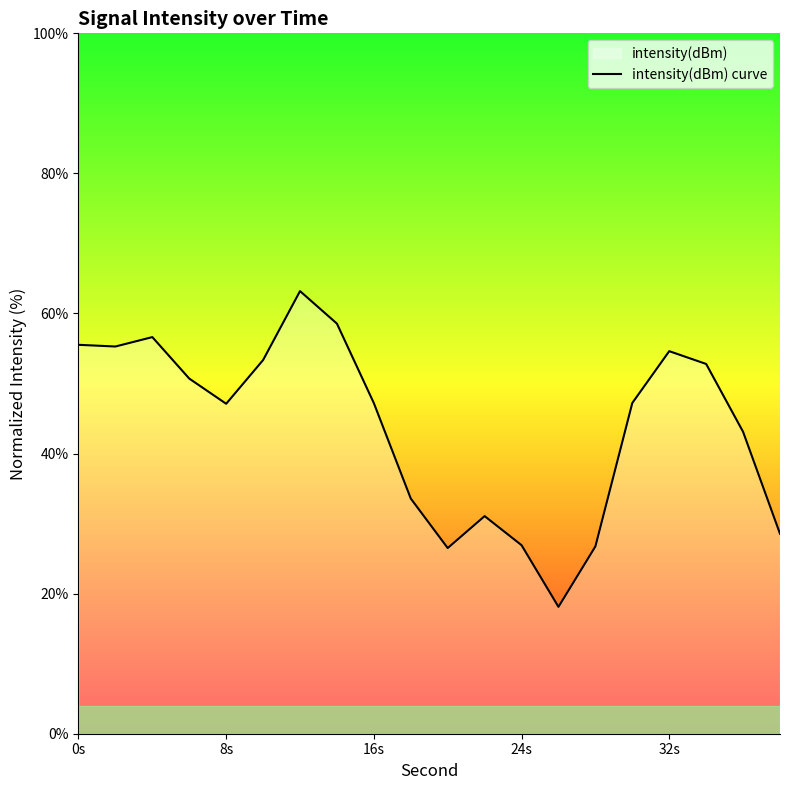

The value at 8s is 81.4. True or false?

False